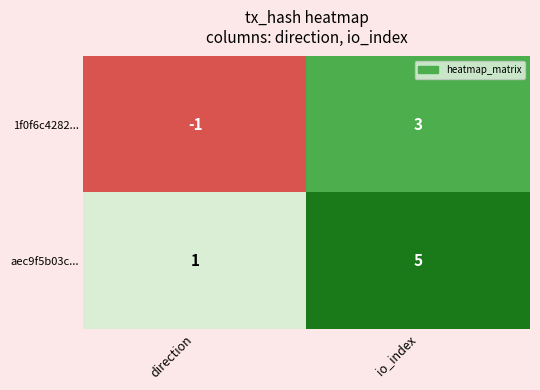

Count the number of categories in the chart.

2